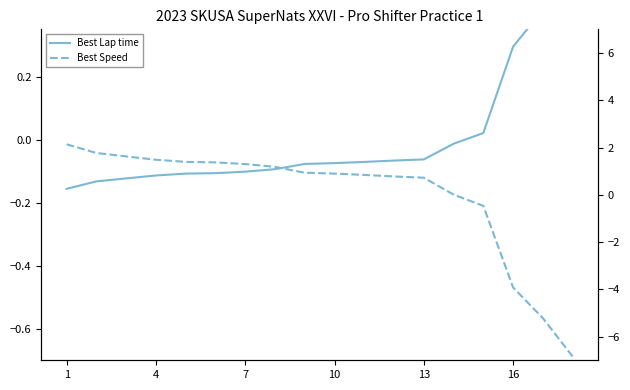

At how many categories does at least one series exceed -5?

18